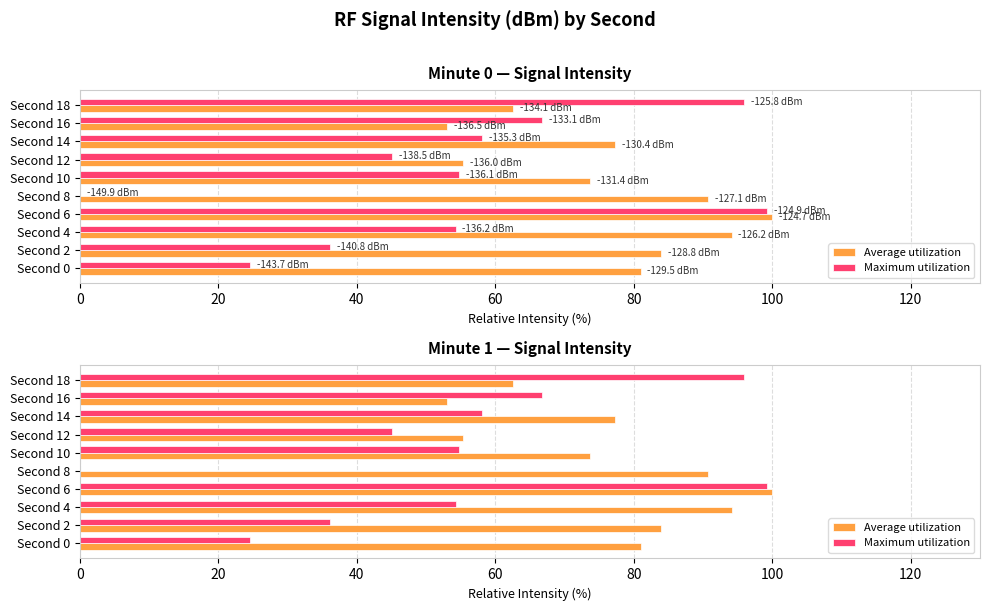

At Second 12, list the series in order from smallest to largest.

Maximum utilization, Average utilization